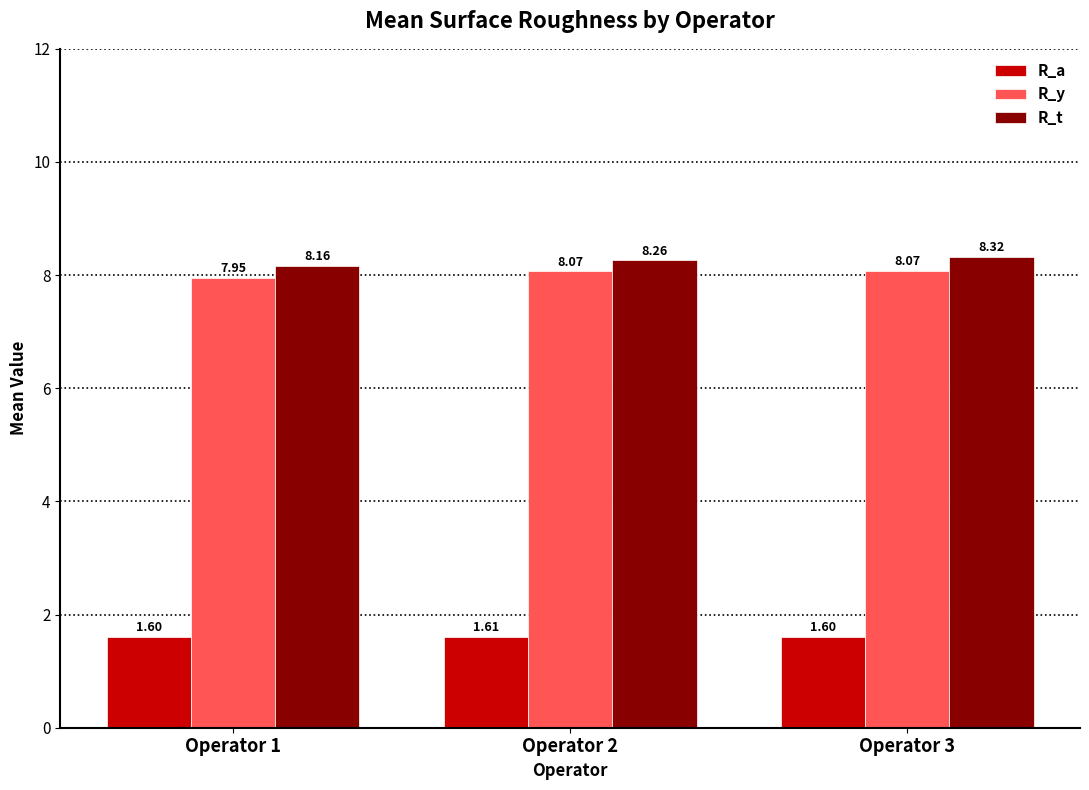

Which label corresponds to the largest value in the chart?

Operator 3